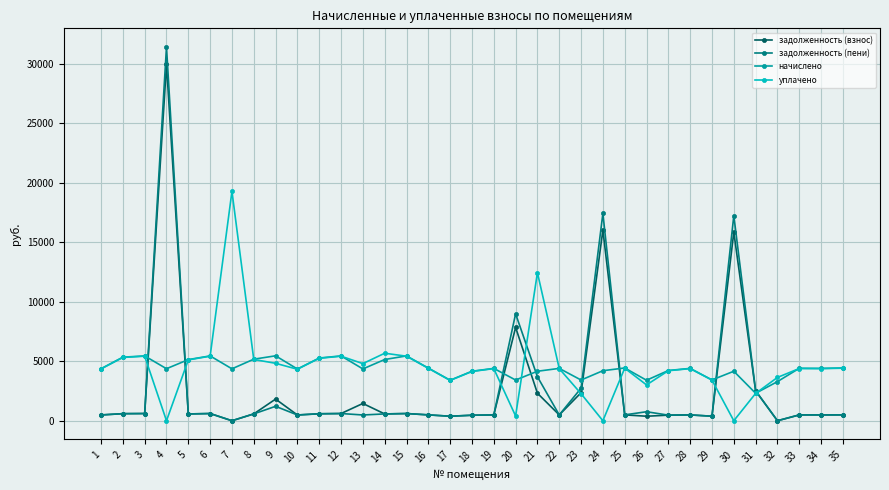

What are all the series names shown in the legend?

задолженность (взнос), задолженность (пени), начислено, уплачено